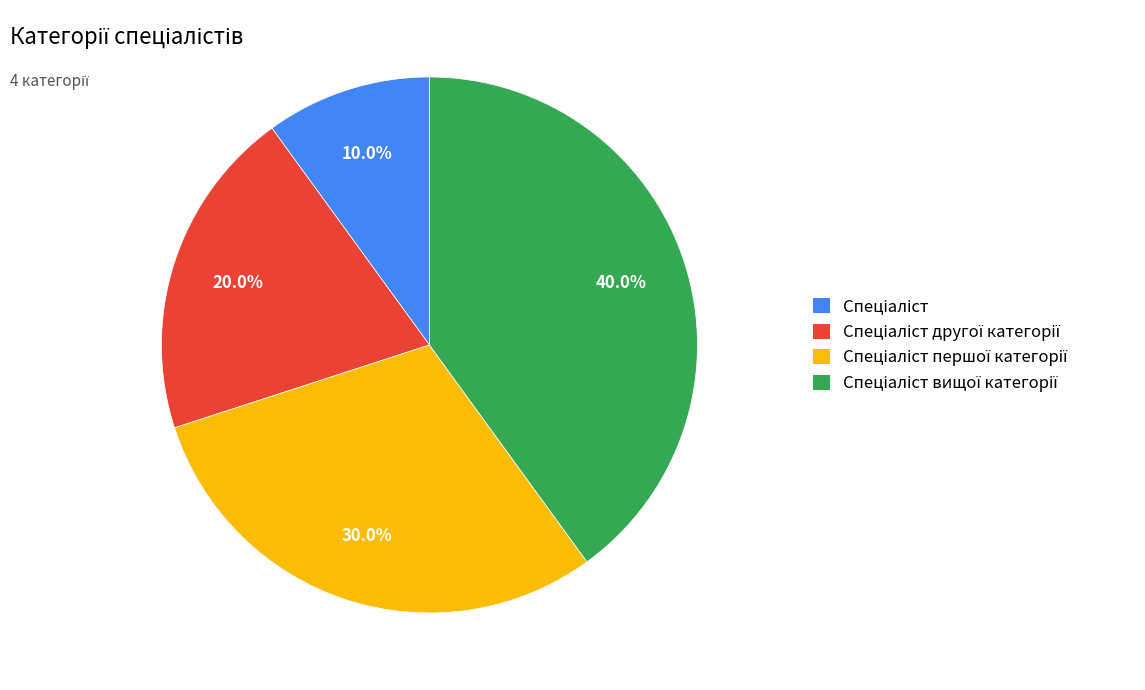

Does any single category account for the majority?

No